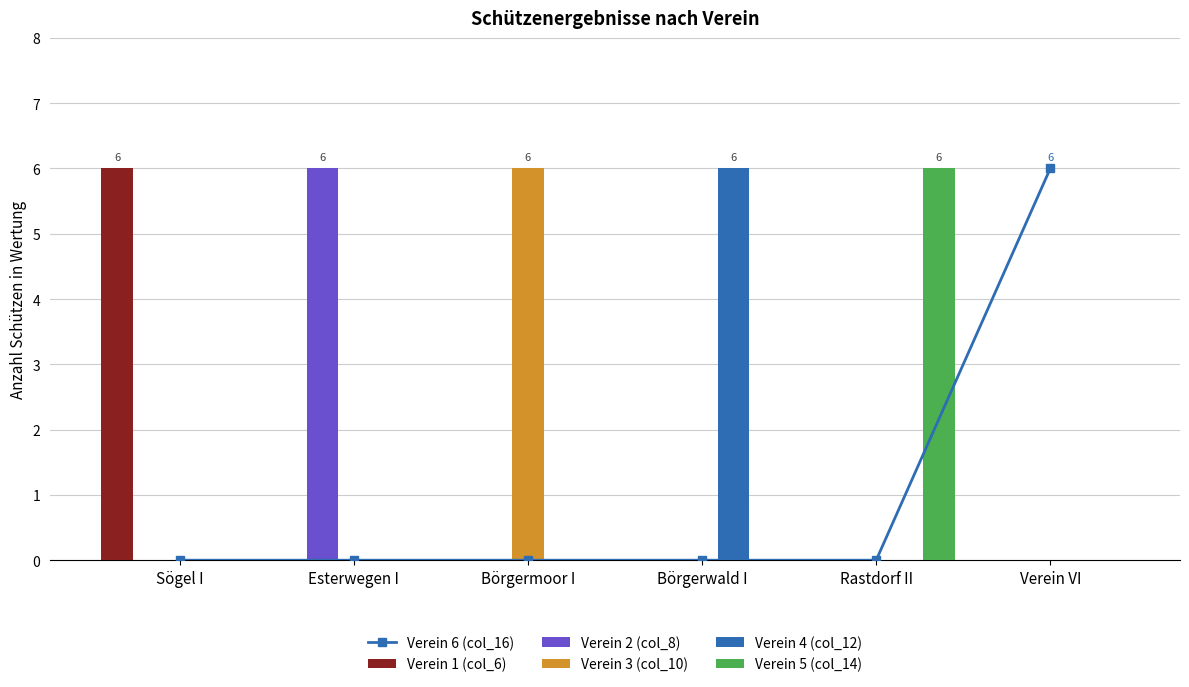

Which series changed the most between Sögel I and Börgerwald I?

Verein 1 (col_6)